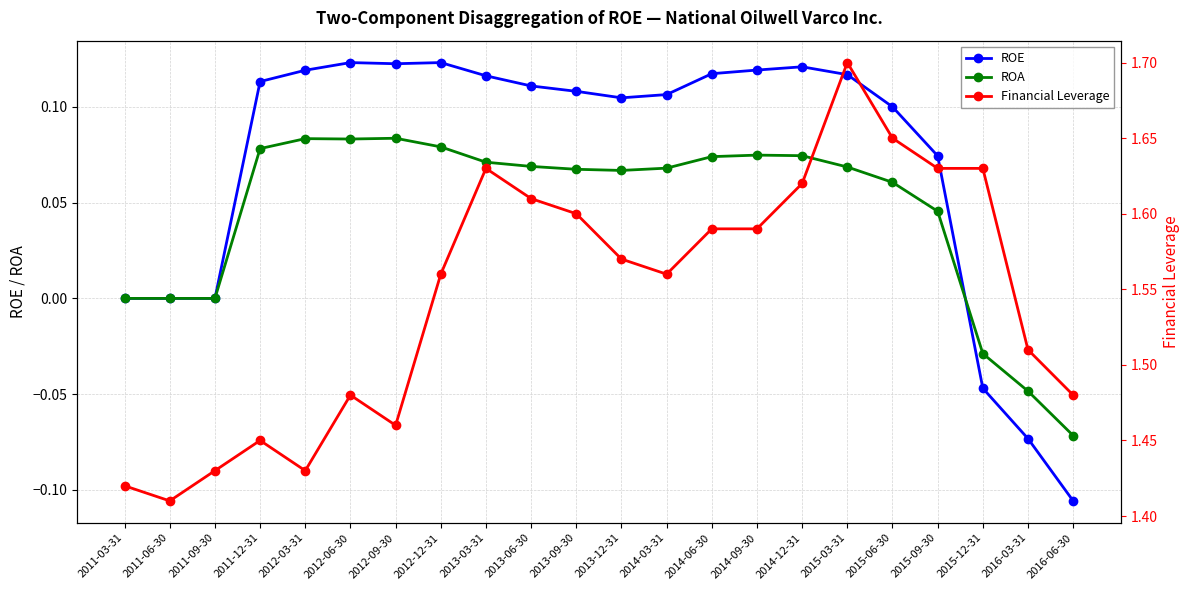

What is the label of the 9th point from the right?

2014-06-30